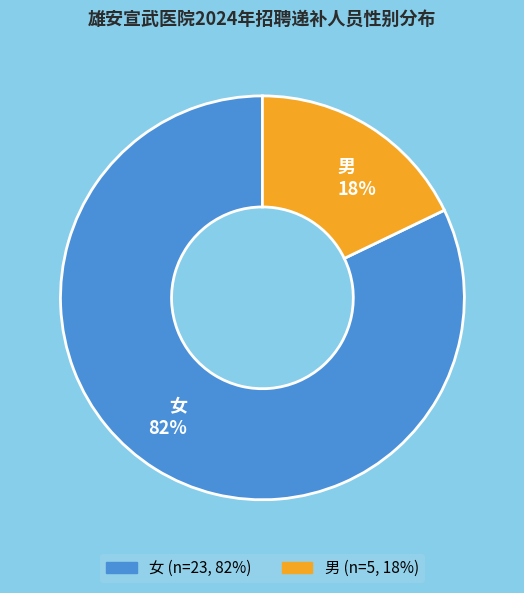

How many slices are in this pie chart?

2